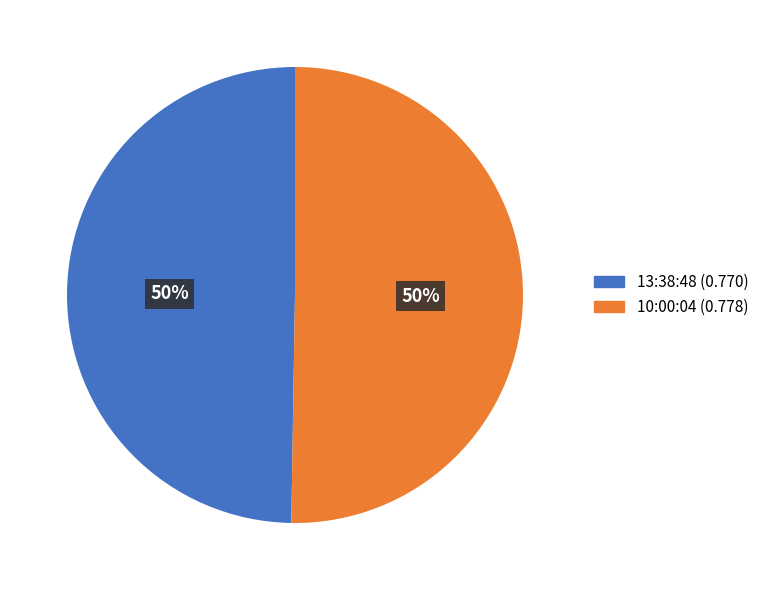

The 13:38:48 slice represents 59% of the pie. True or false?

False